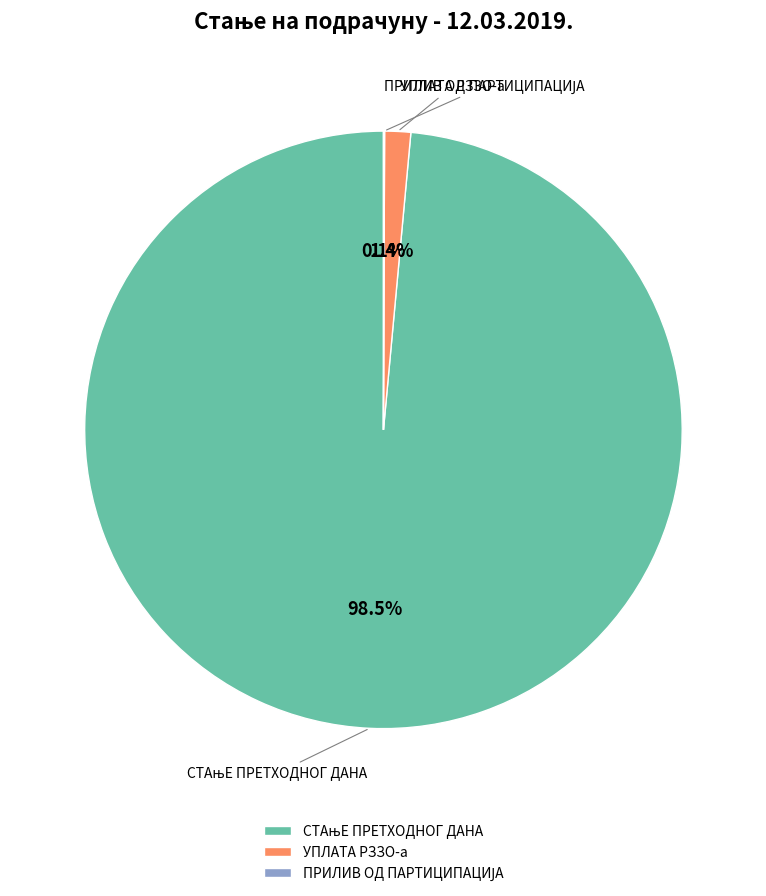

Which category has the smallest portion of the pie?

ПРИЛИВ ОД ПАРТИЦИПАЦИЈА